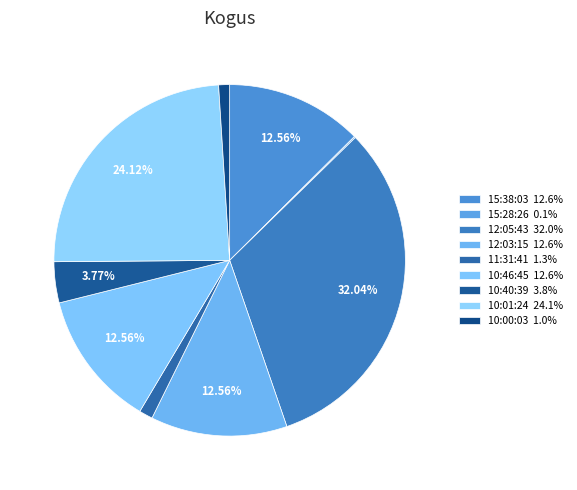

Is there a majority slice in this chart?

No